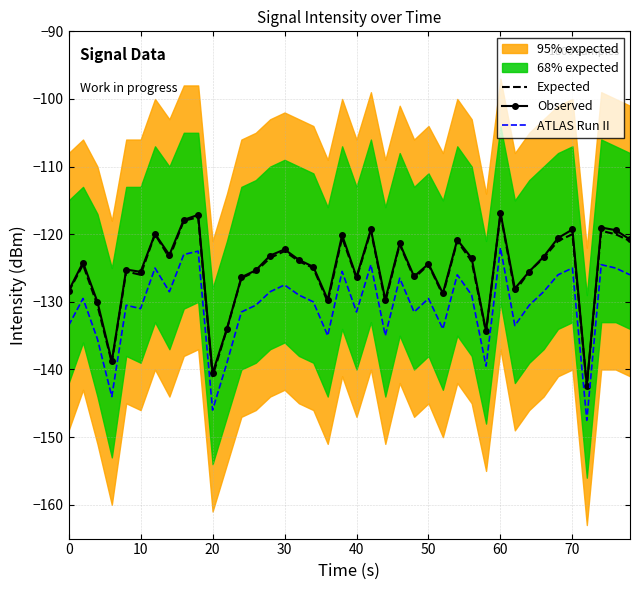

How many data points in Observed are less than -124?

21